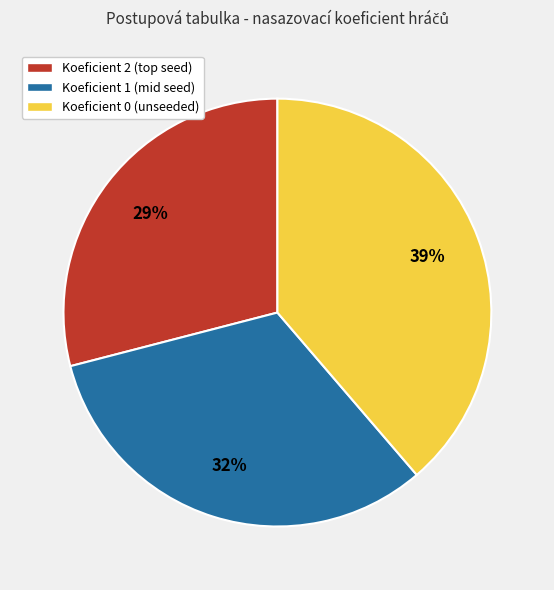

To the nearest percent, what is the average slice percentage?

33%